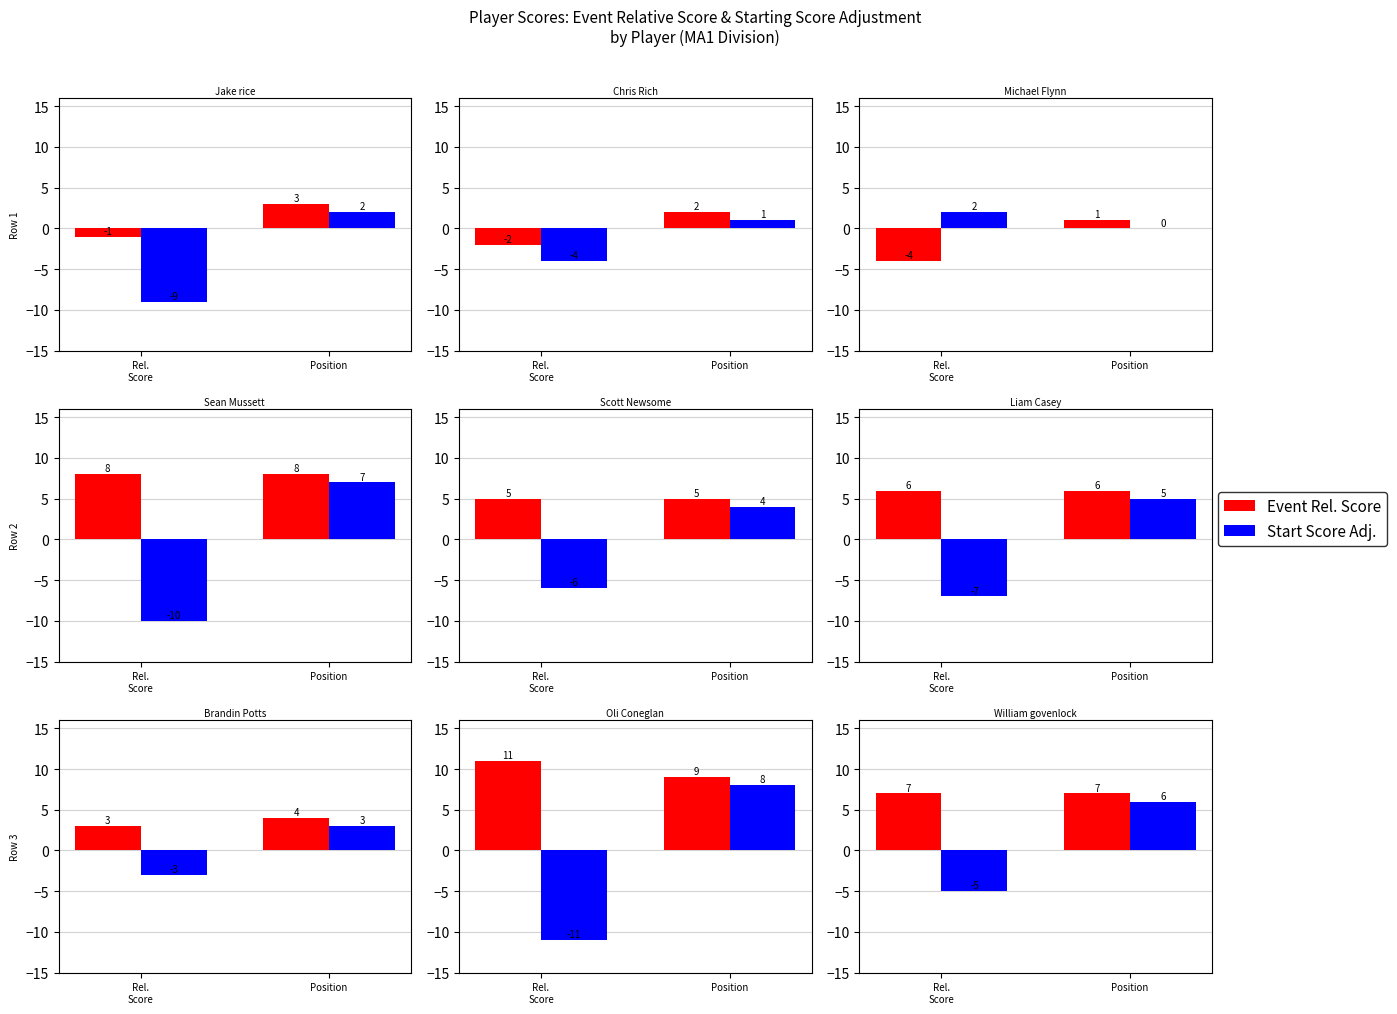

What position from the right is Rel.
Score?

2